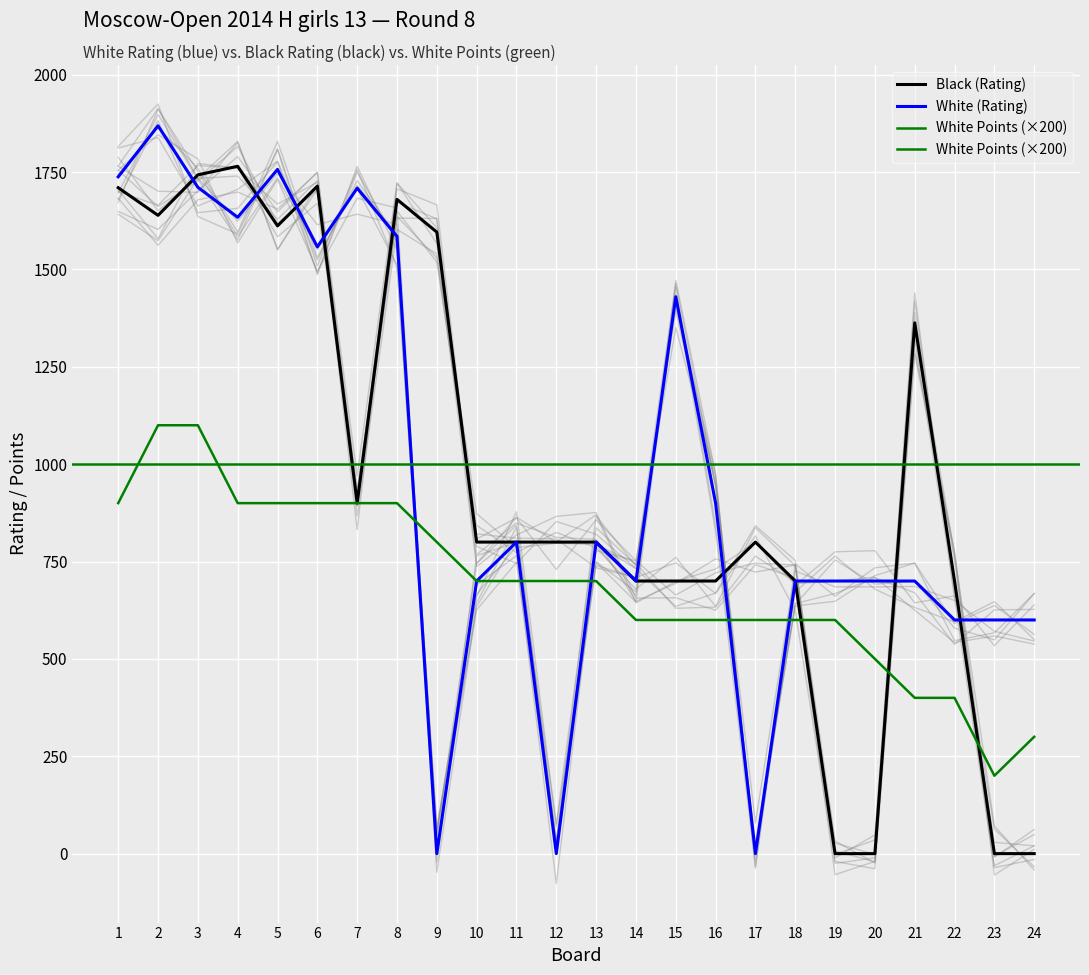

How many distinct data groups are displayed?

3